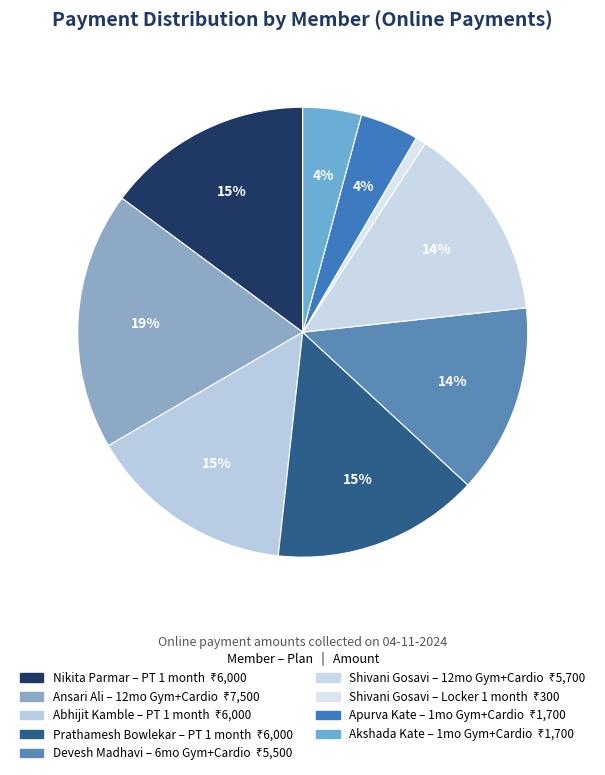

What is the largest slice in the pie chart?

12 months / Gym+Cardio (Ansari Ali)